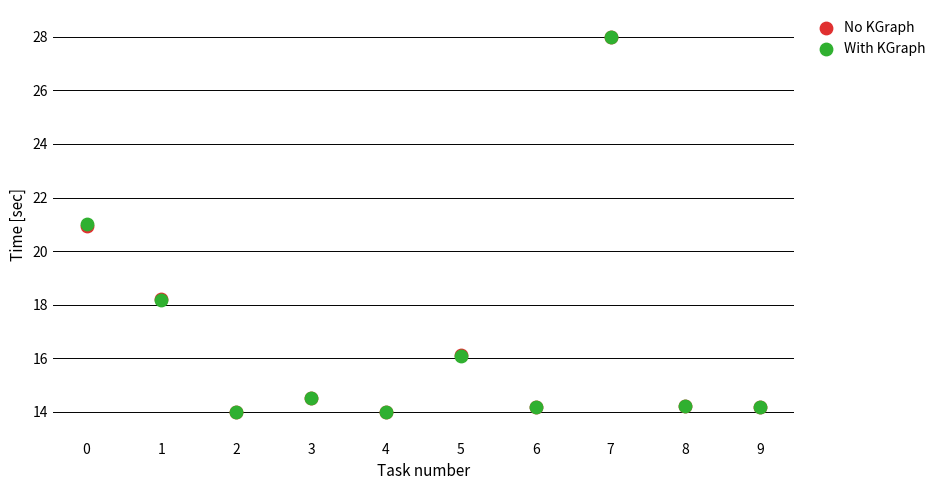

What are all the series names shown in the legend?

No KGraph, With KGraph